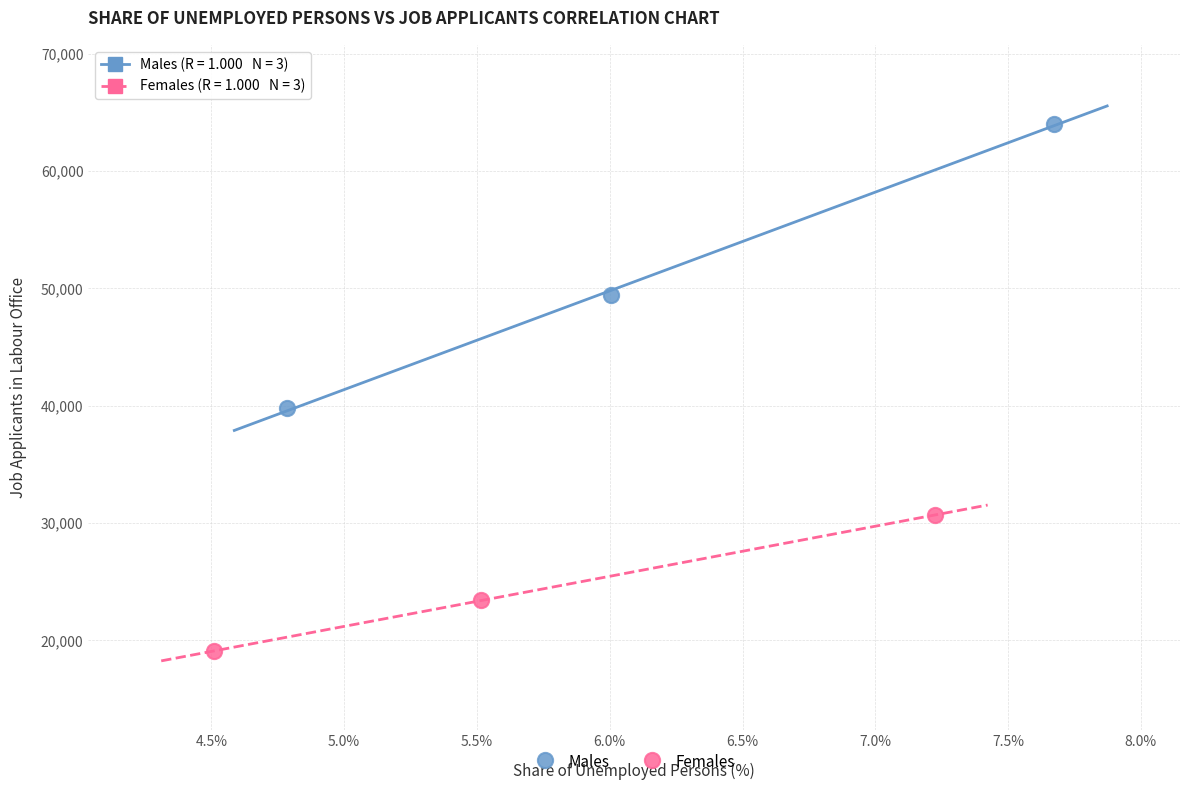

Which series contains the highest Y value?

Males